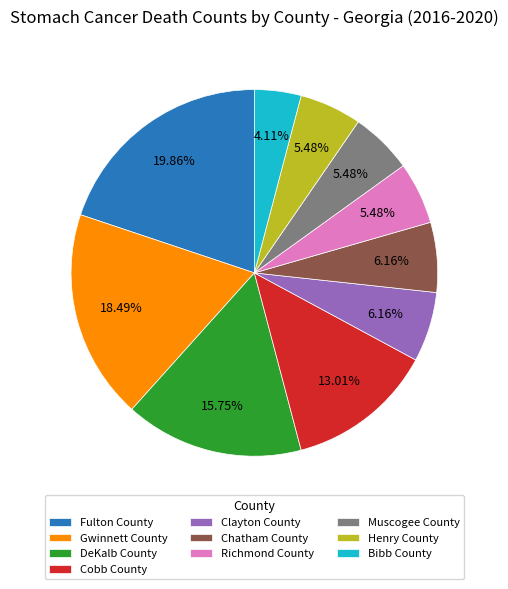

To the nearest percent, what percentage of the pie is Henry County?

5%